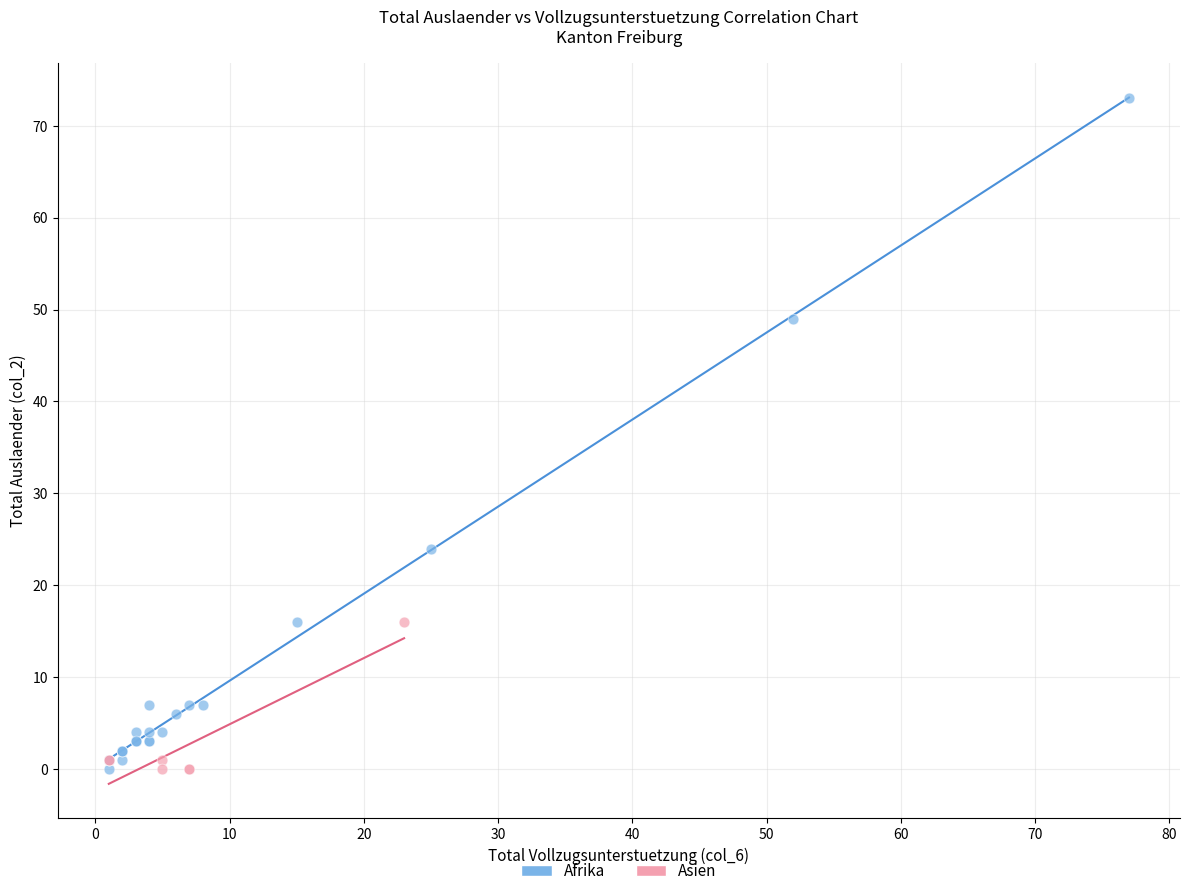

What are all the series names shown in the legend?

Afrika, Asien